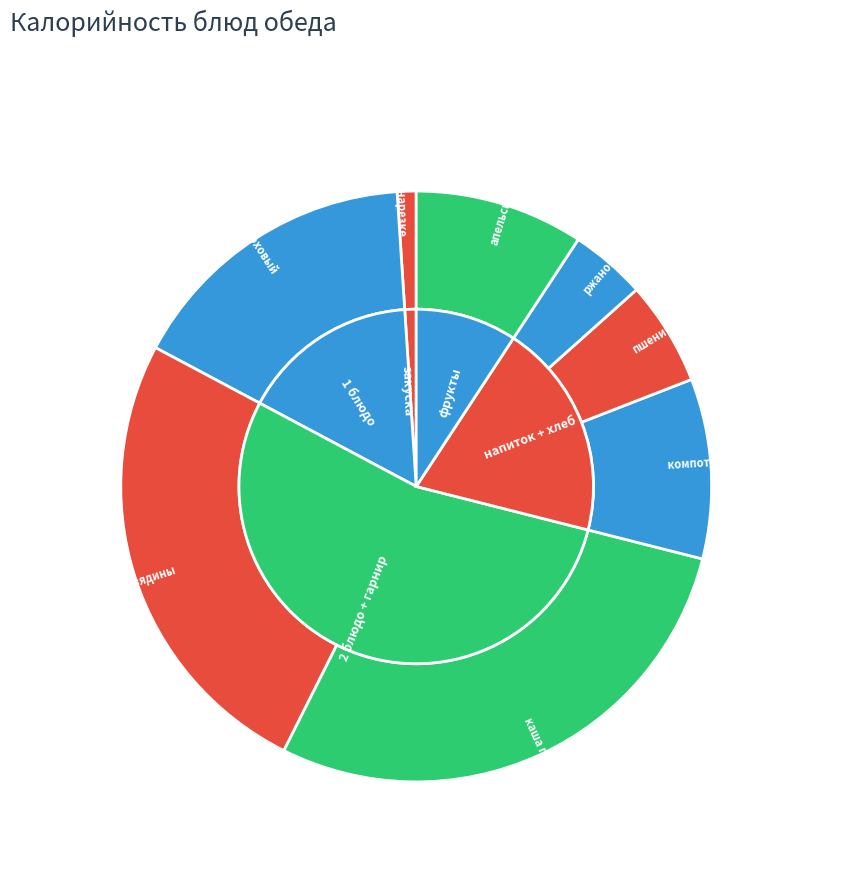

What is the ratio of the value at компот из смеси сухофруктов to the value at апельсин?

1.1